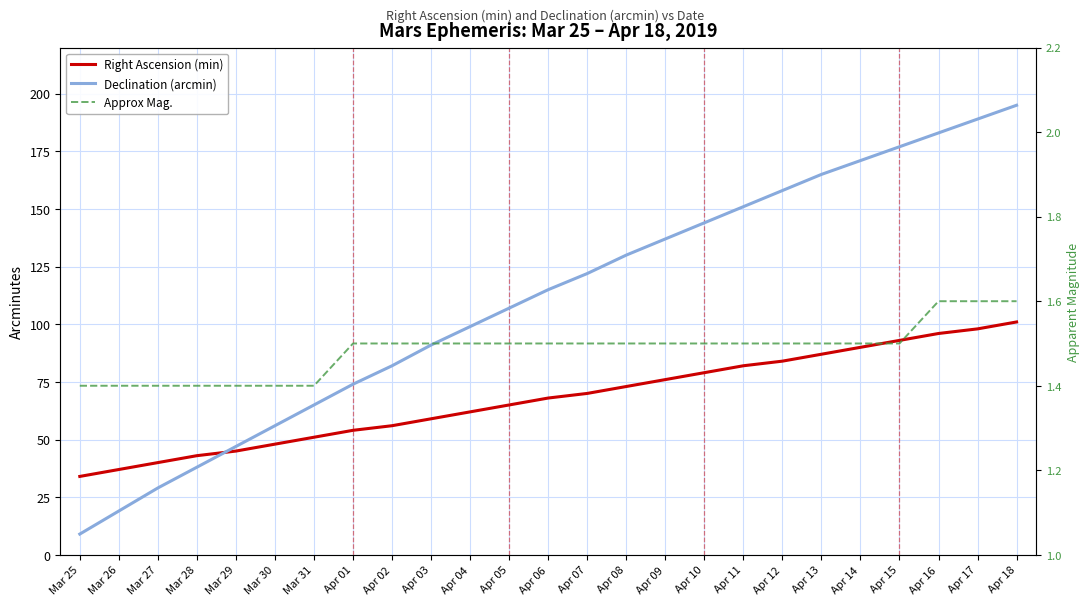

What is the total value across all series at Mar 25?

44.4